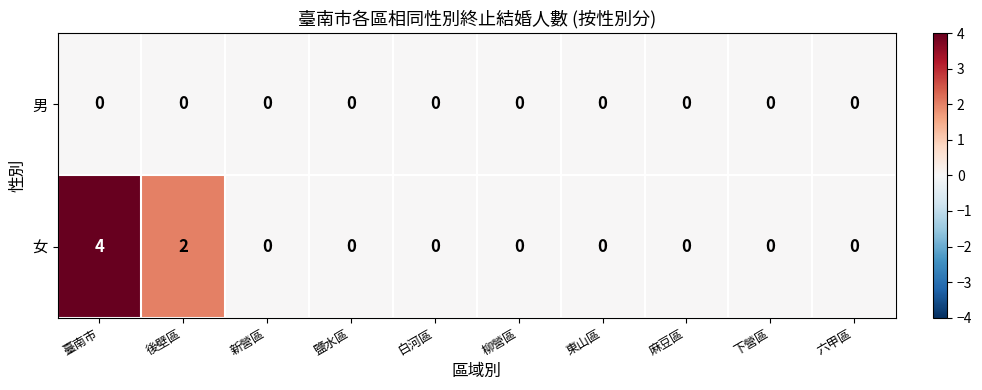

Which series has the largest range (max minus min)?

女